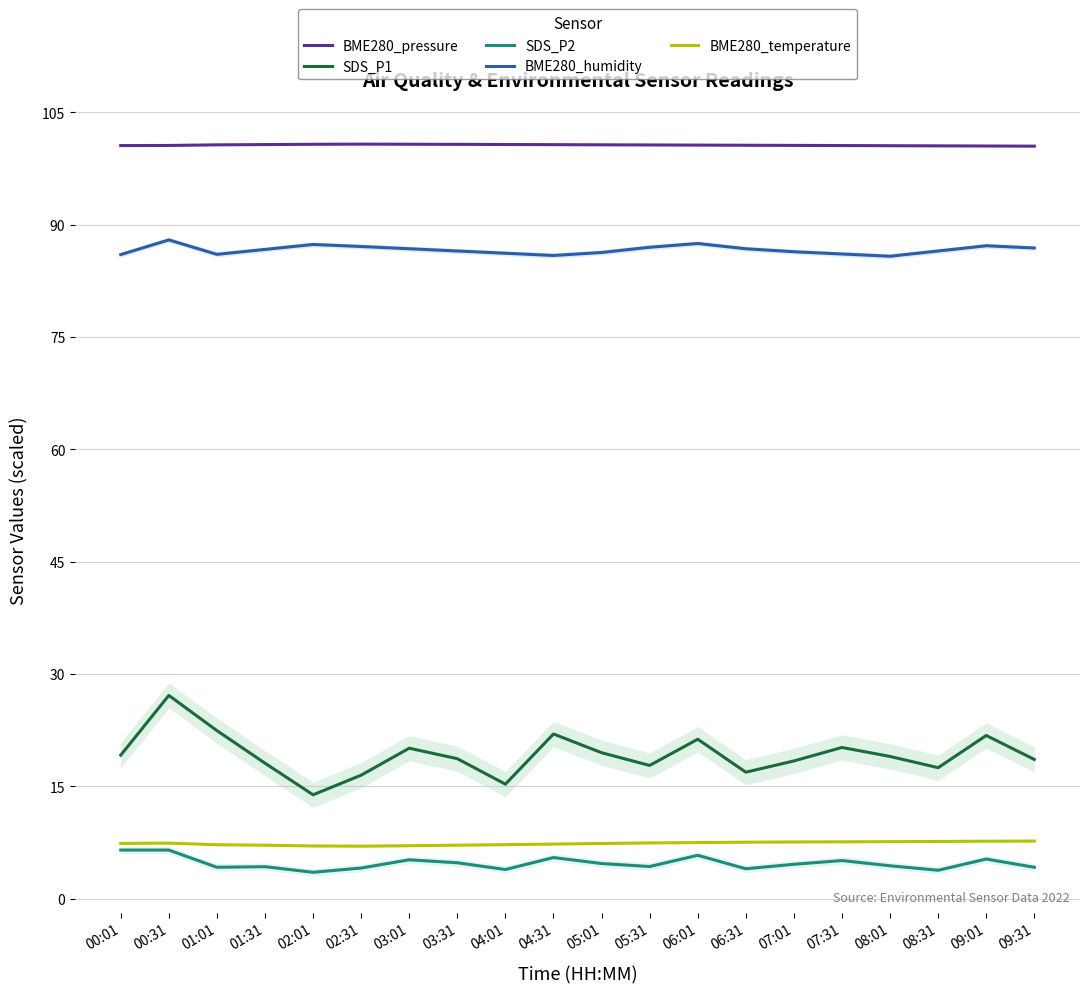

What is the label of the 1st point from the right?

09:31